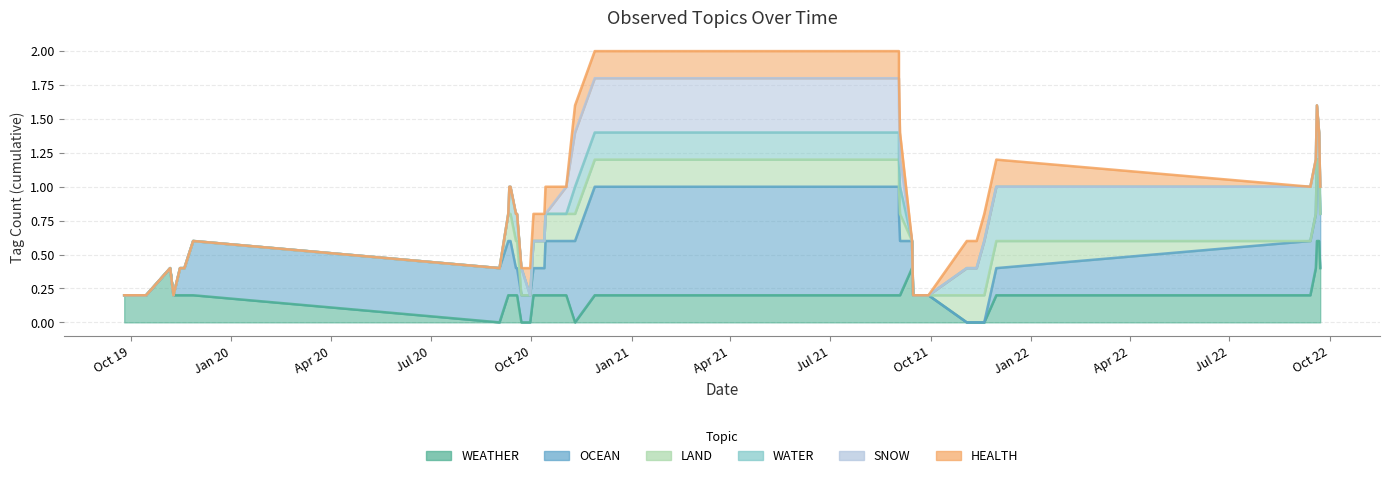

Count the WEATHER values in the range 0 to 1.

40